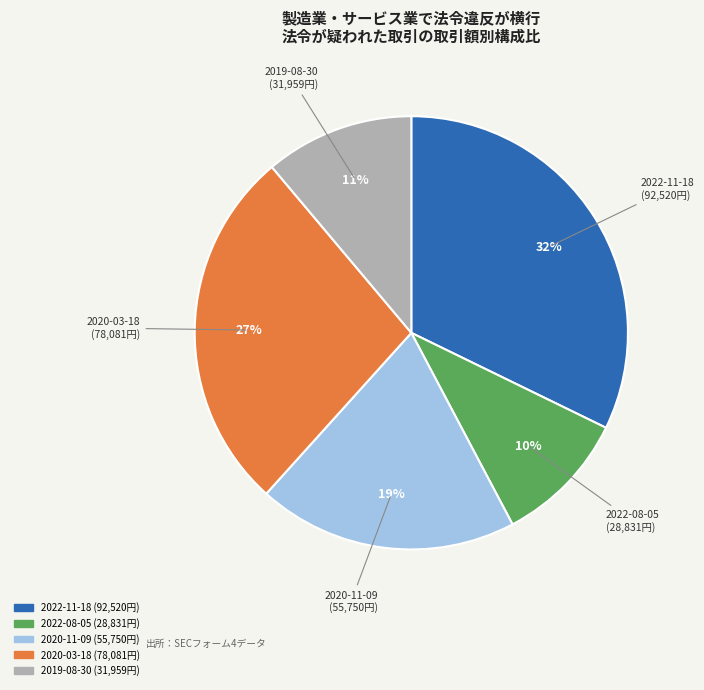

To the nearest percent, what is the average slice percentage?

20%